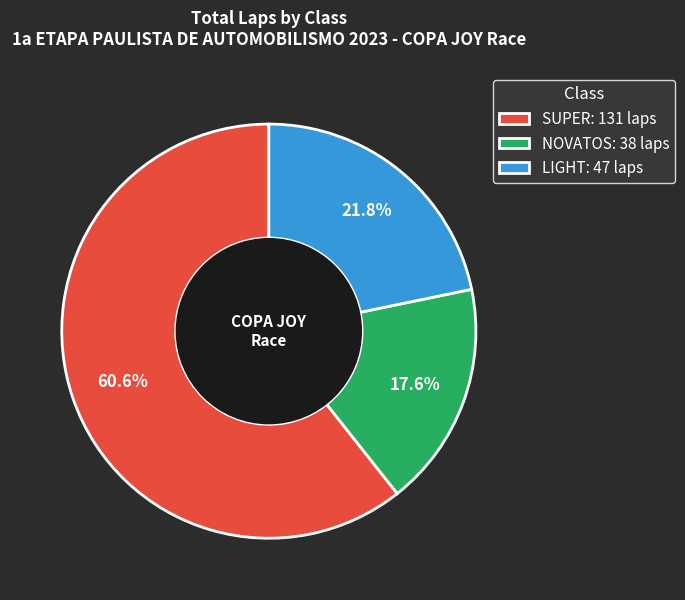

Which category has the biggest portion of the pie?

SUPER: 131 laps